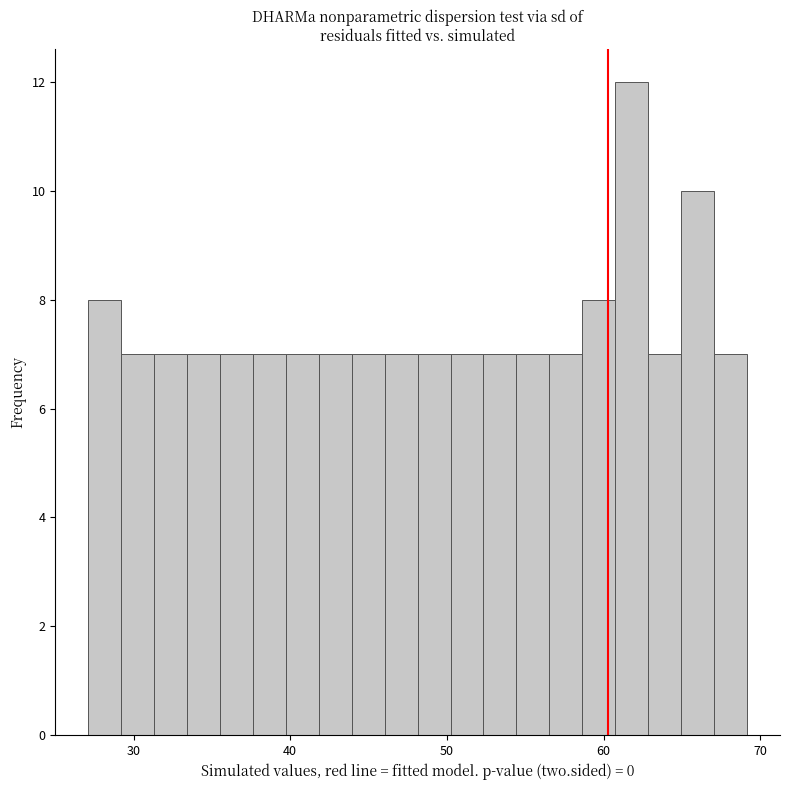

Read against the x-axis, roughly where is the centre of the tallest bar?

62